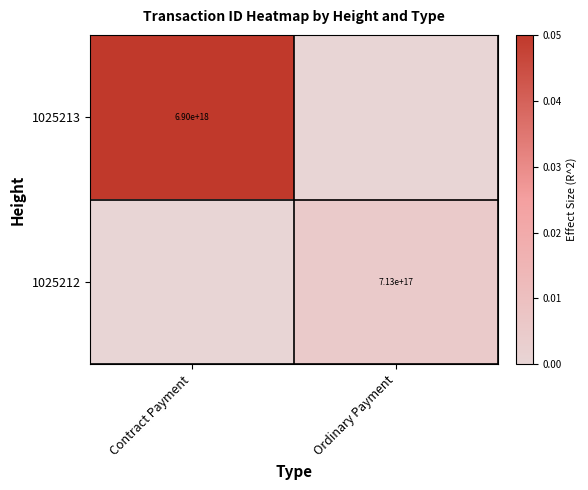

True or false: 1025213 has a value of 6900000000000000000 at Contract Payment.

True